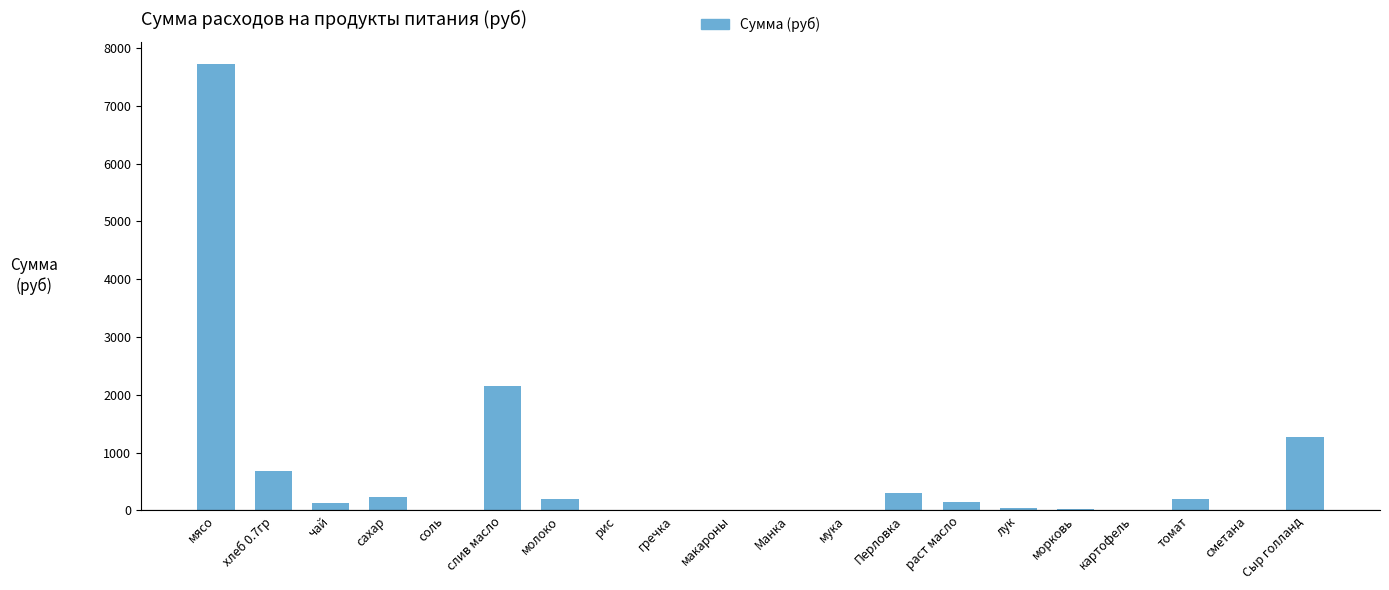

At which label is the value closest to 3858?

слив масло